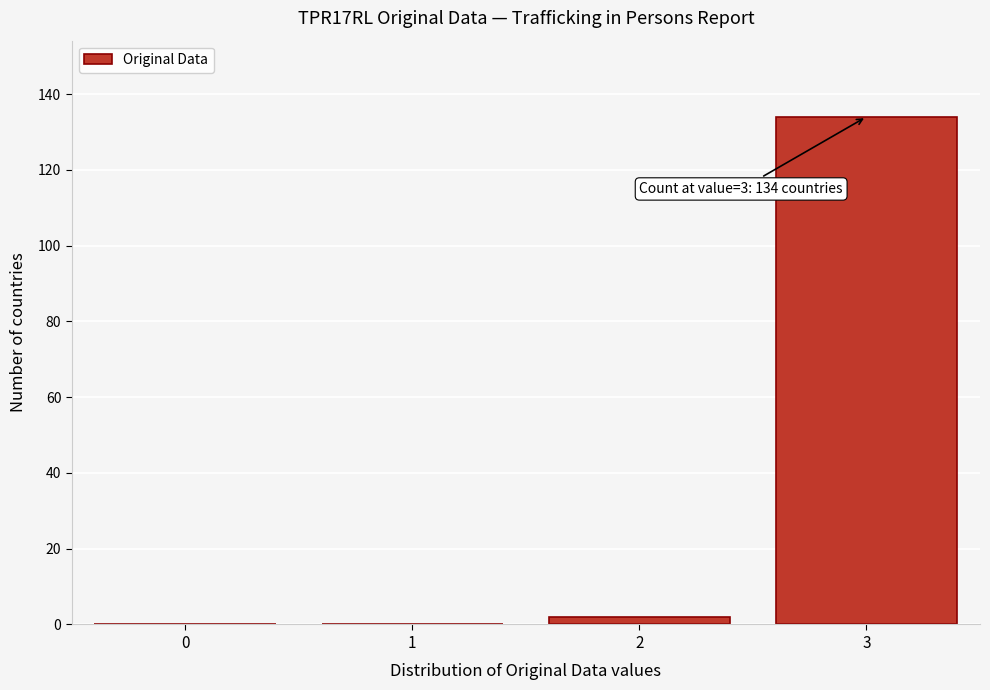

Reading left to right, extract all data points from this chart.

0=0	1=0	2=2	3=134